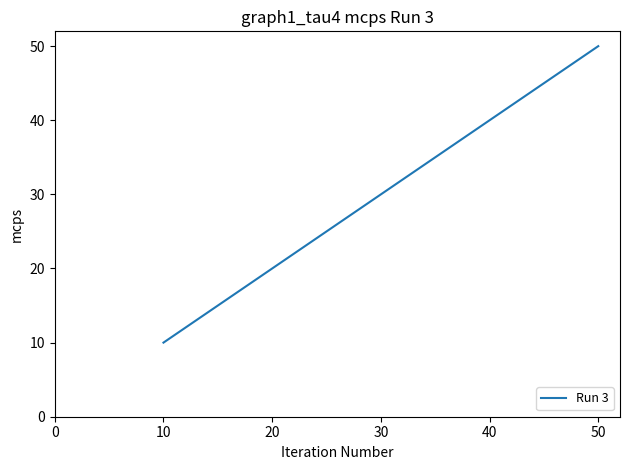

True or false: the data shows 30 at 10.

False